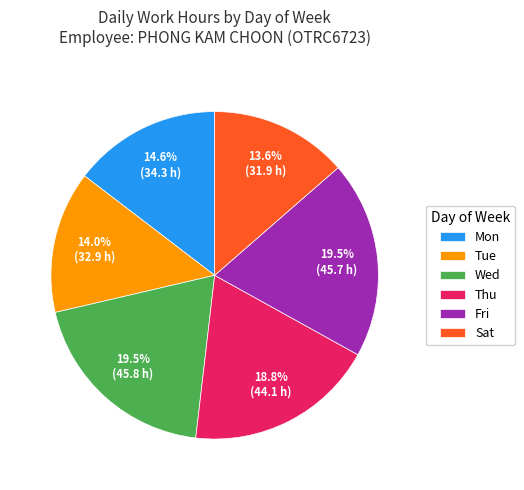

Between Thu and Fri, which is larger?

Fri